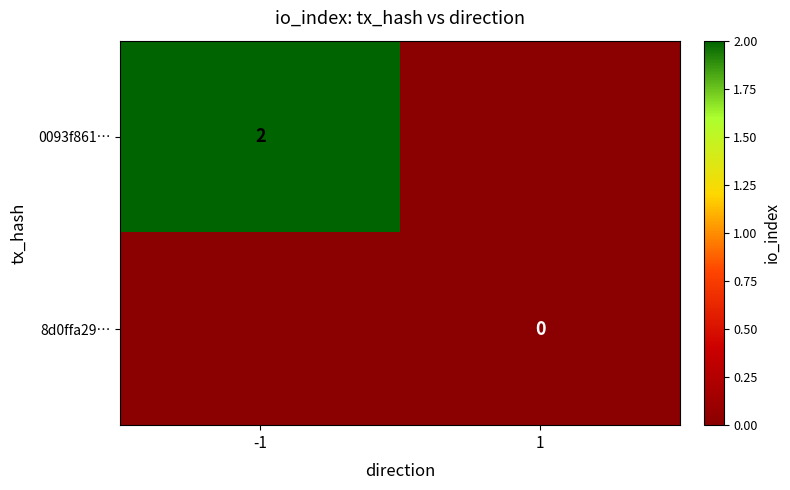

Is the value of 0093f861… at -1 greater than the value of 8d0ffa29… at 1?

Yes